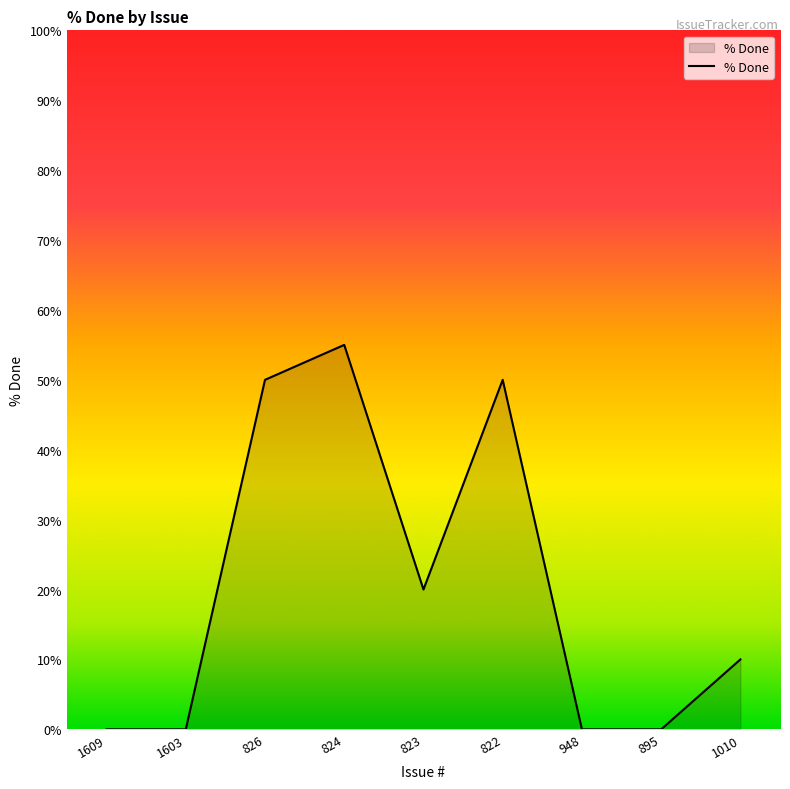

How many lines are shown in the chart?

1